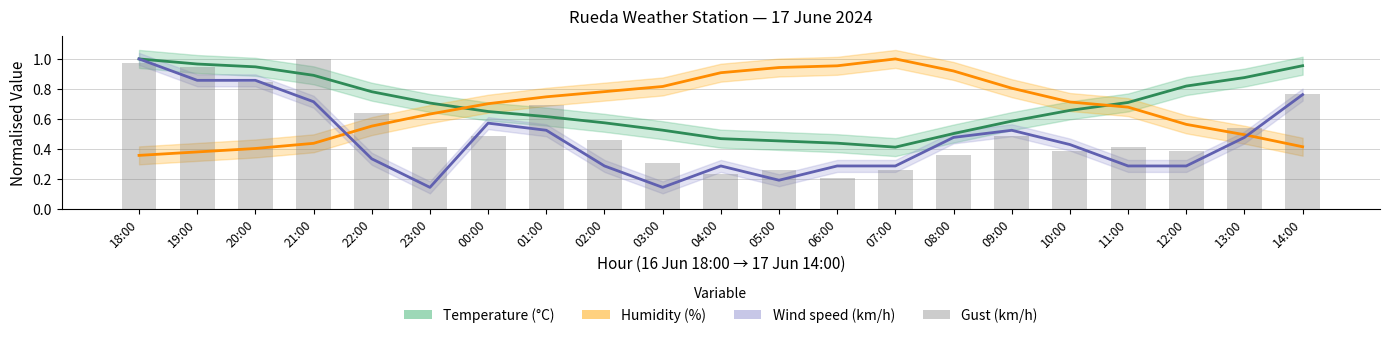

Reading left to right, extract all data points from this chart.

1.0	0.9	0.8	1.0	0.6	0.4	0.5	0.7	0.5	0.3	0.2	0.3	0.2	0.3	0.4	0.5	0.4	0.4	0.4	0.5	0.8